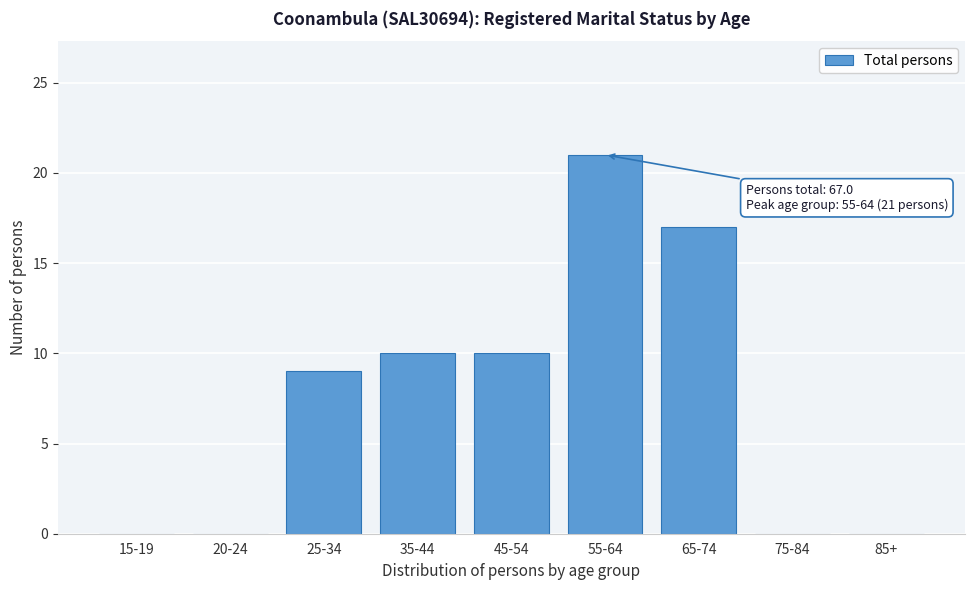

Reading right to left, transcribe all the data shown in this chart.

85+=0	75-84=0	65-74=17	55-64=21	45-54=10	35-44=10	25-34=9	20-24=0	15-19=0